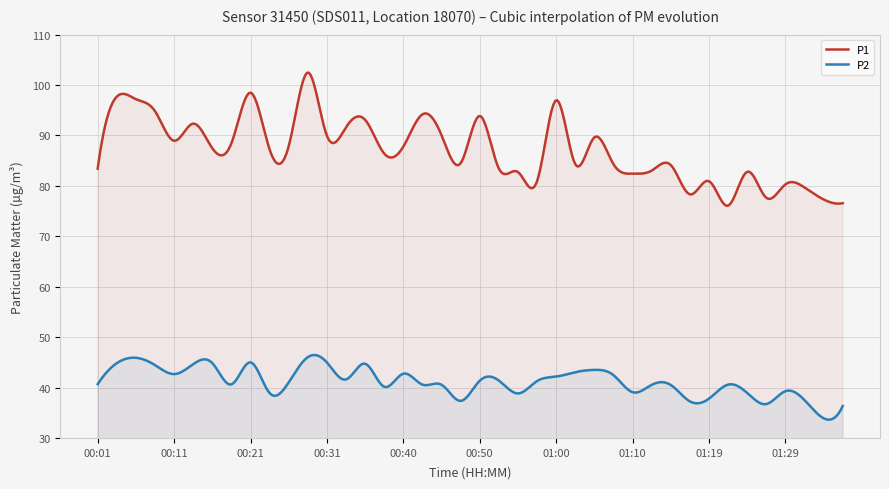

What is the greatest value displayed?

102.5